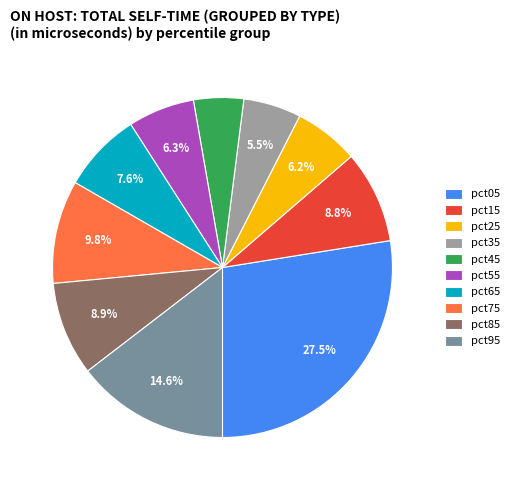

To the nearest percent, what is the difference between the pct75 and pct95 slice percentages?

5%